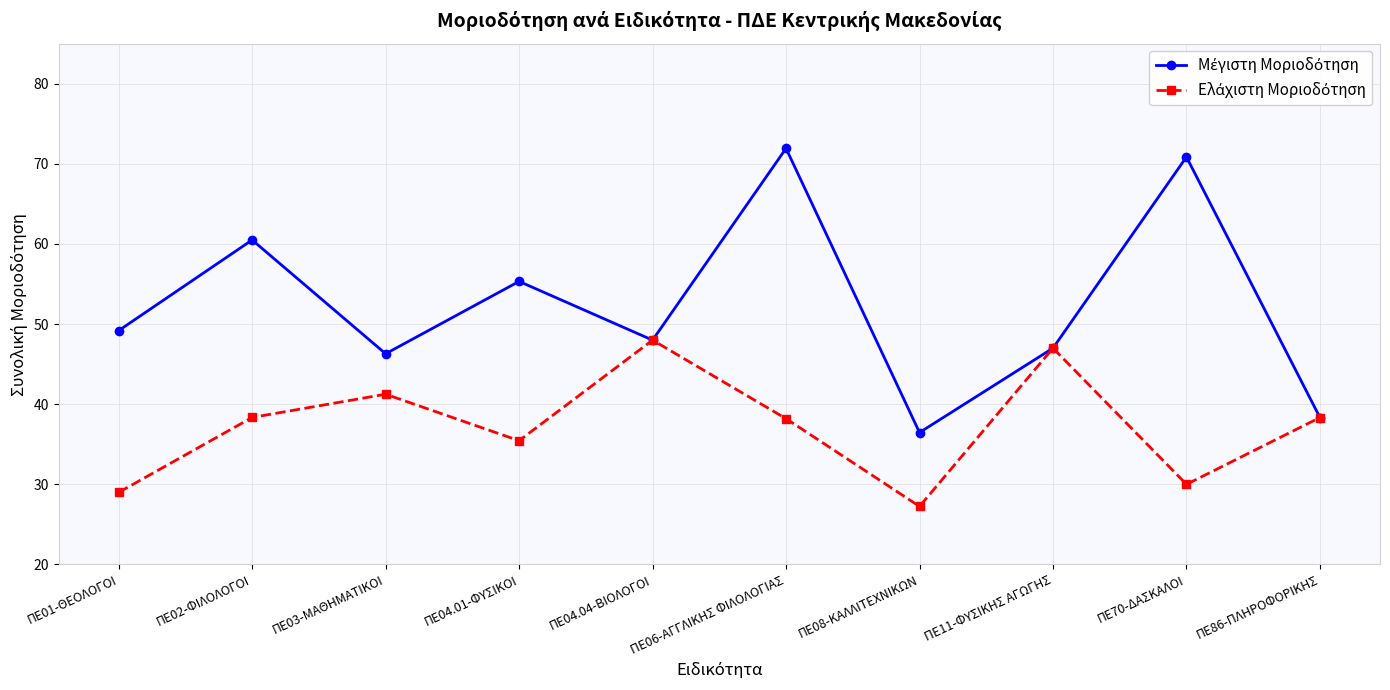

What is the label of the 1st point from the right?

ΠΕ86-ΠΛΗΡΟΦΟΡΙΚΗΣ